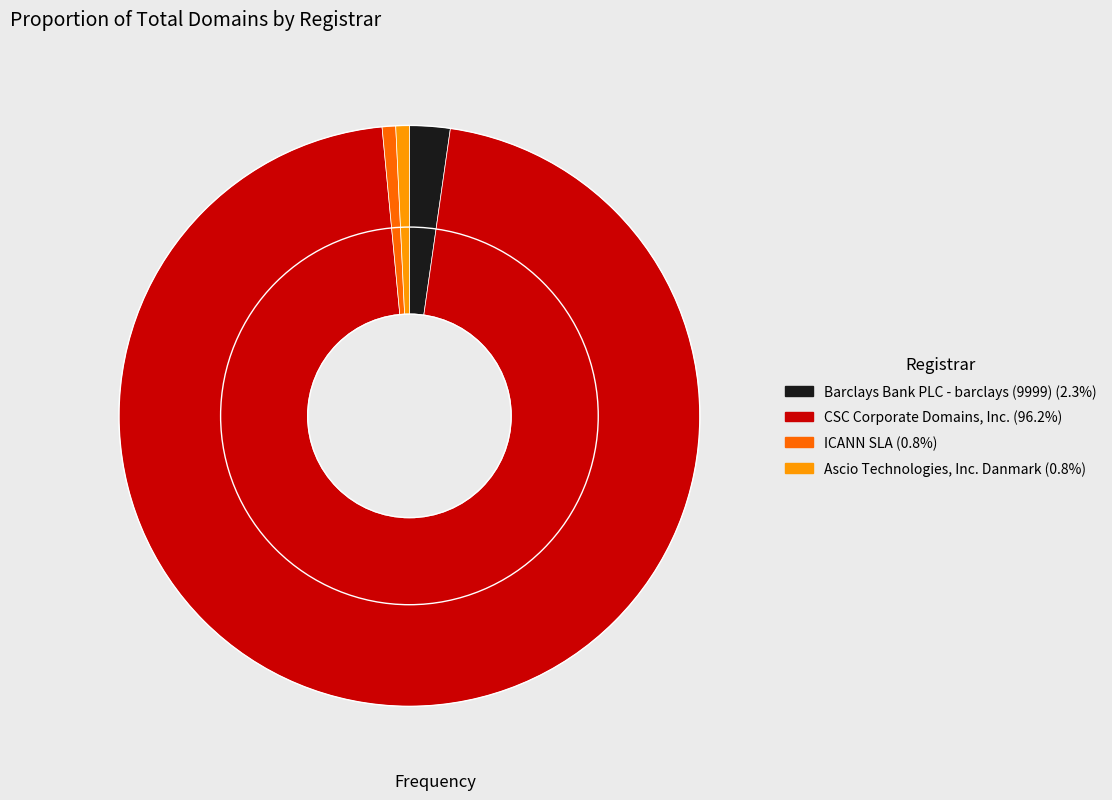

The ICANN SLA slice represents 1% of the pie. True or false?

True